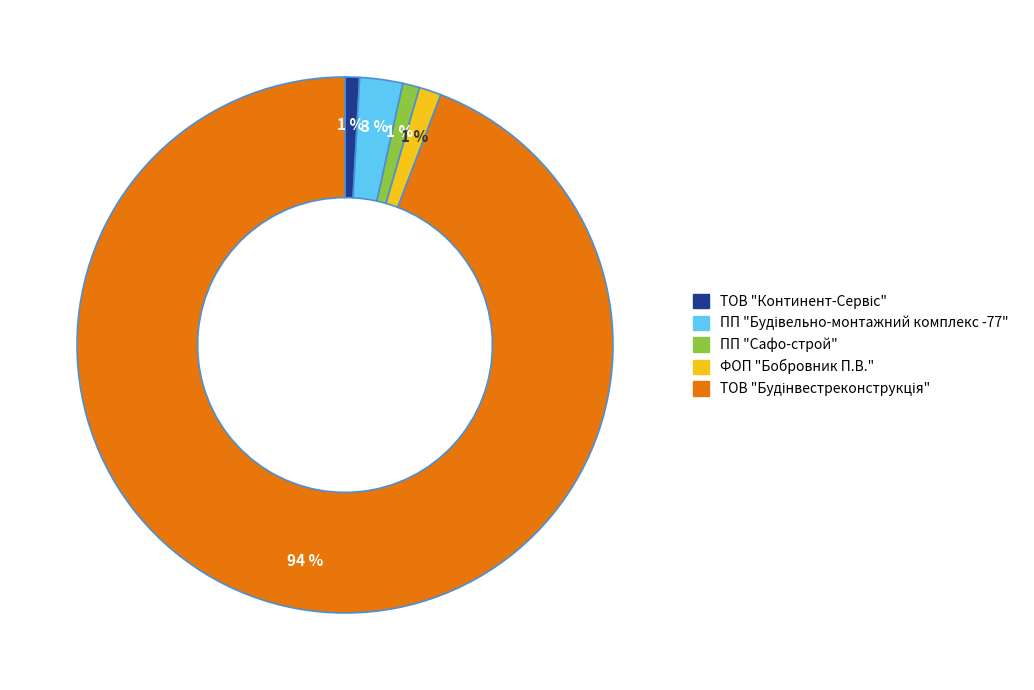

How many segments does this pie chart have?

5